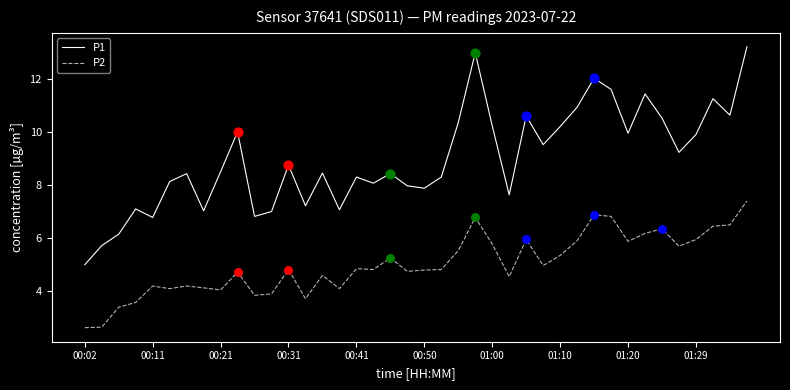

Which series has the largest total across all categories?

P1